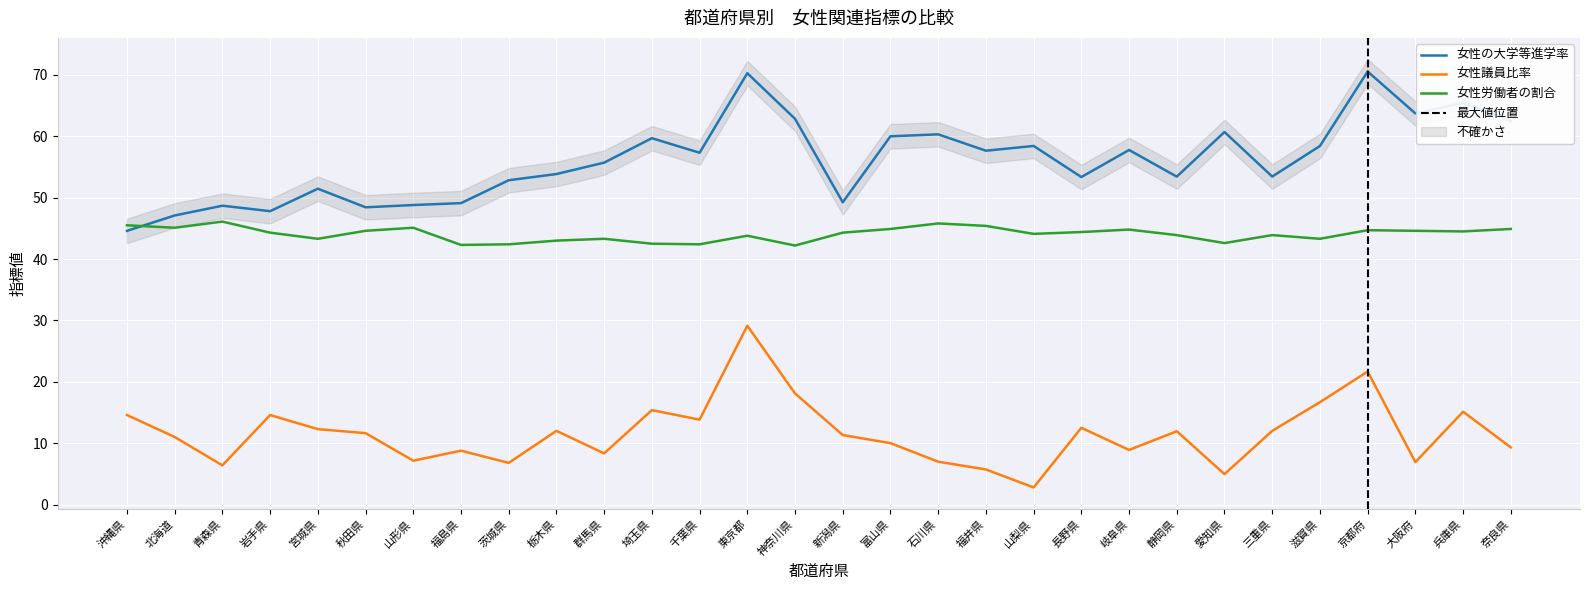

At how many categories does at least one series exceed 5?

30